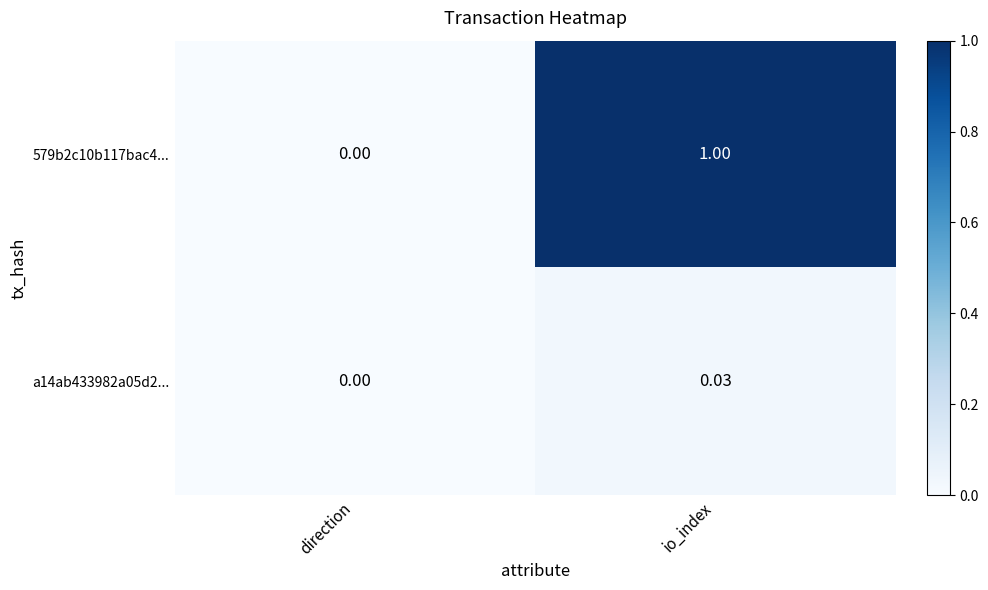

Which category has the highest value across all series?

io_index